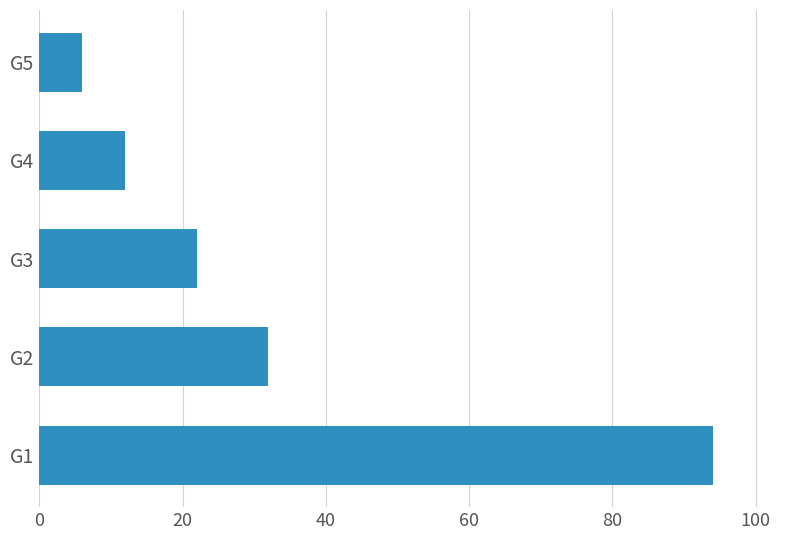

List the labels in order of value, largest first.

G1, G2, G3, G4, G5